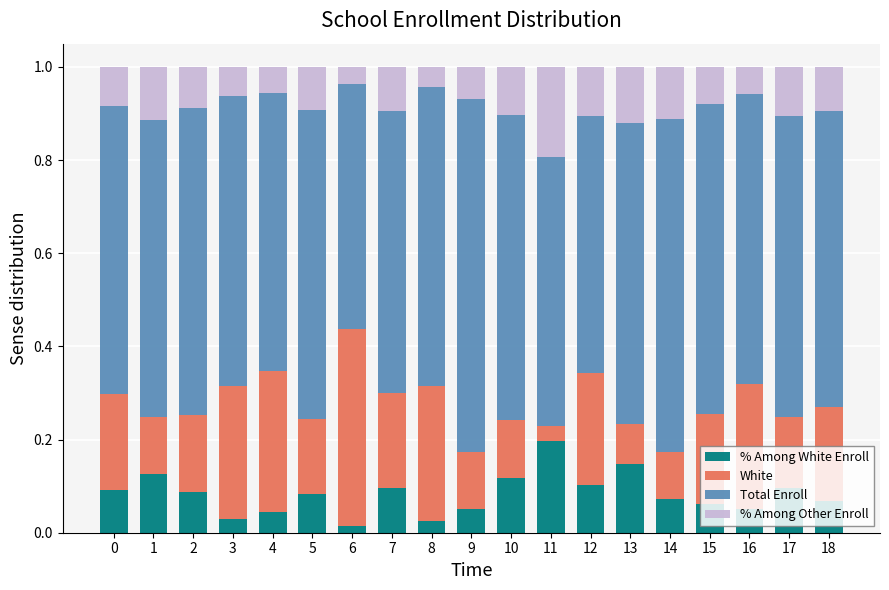

What is the total value across all series at 15?

1.0